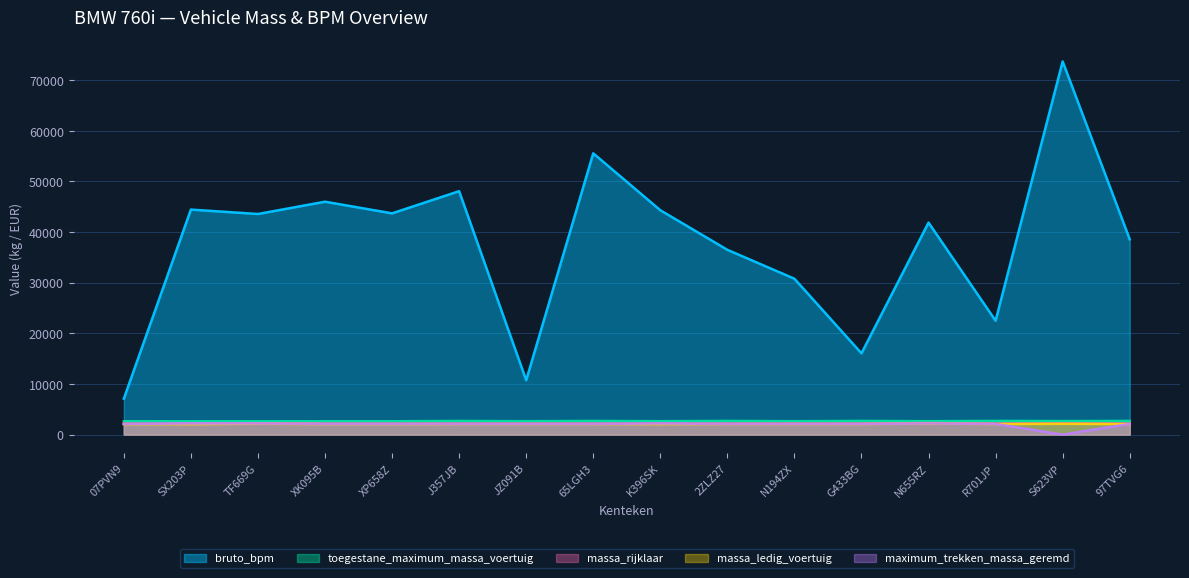

How many series are shown in this chart?

5